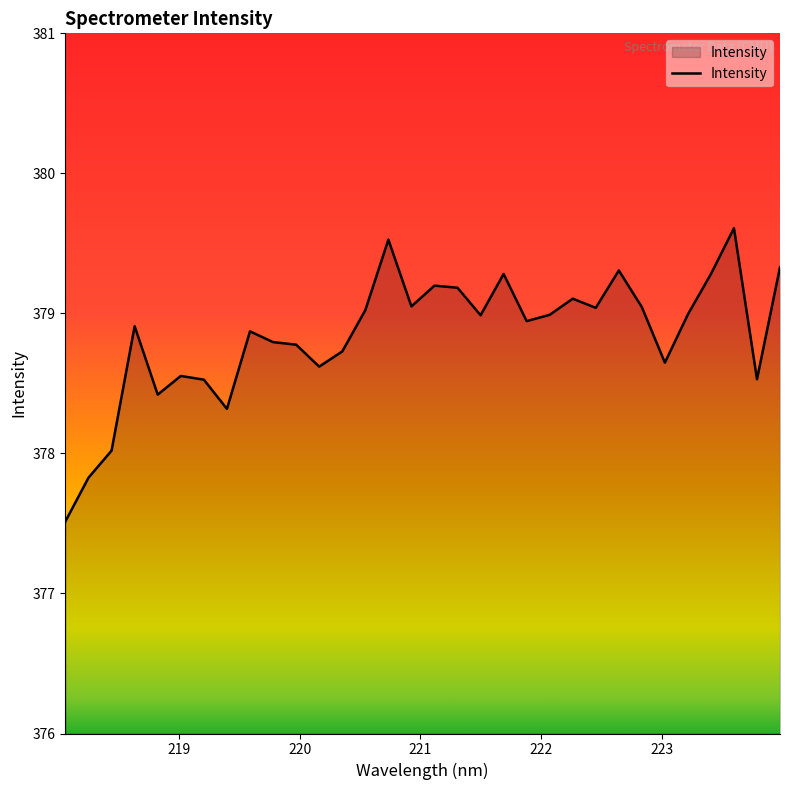

What is the greatest value displayed?

379.6